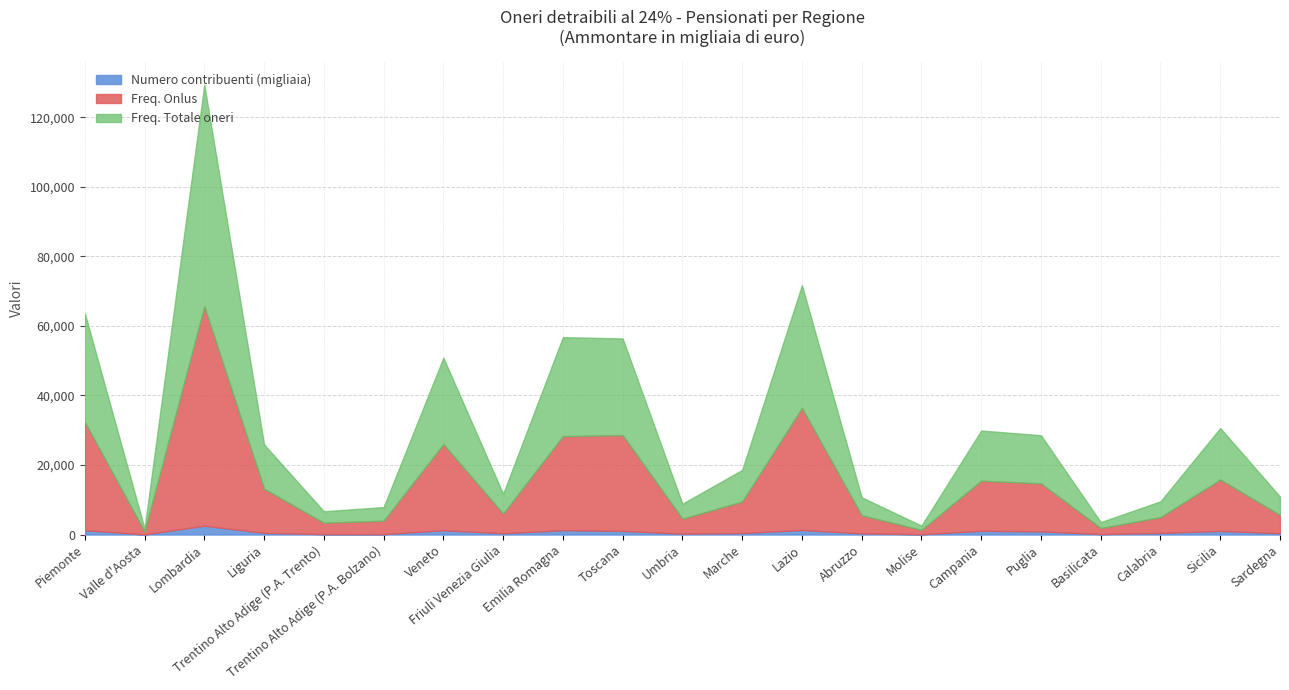

At which category is the sum across all series the highest?

Lombardia